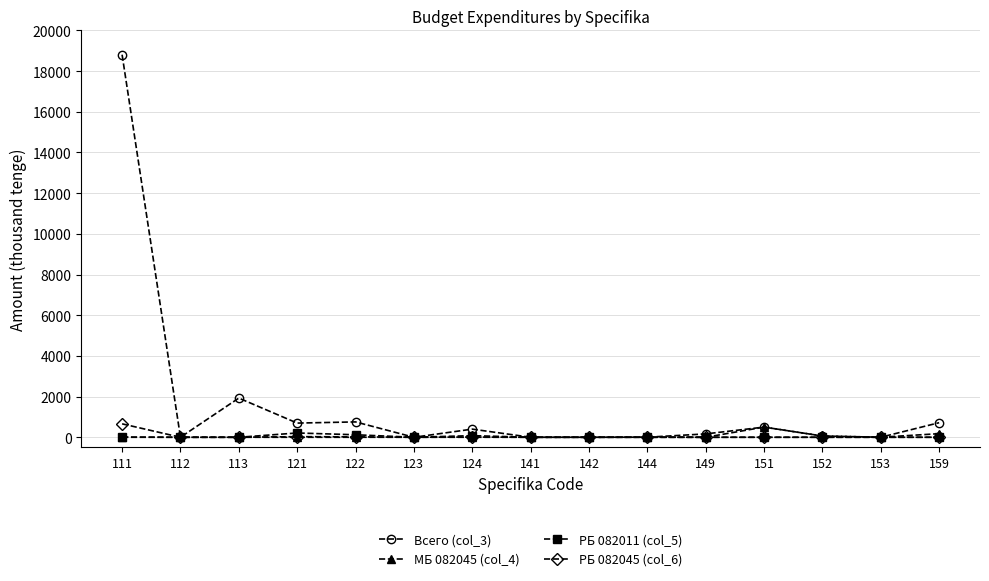

At which category is the sum across all series the highest?

111